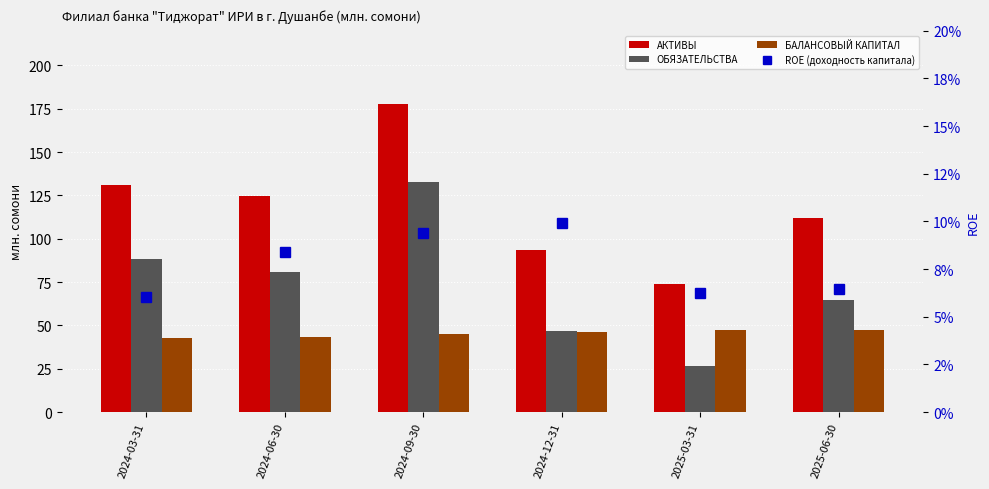

How many groups of bars are there?

6